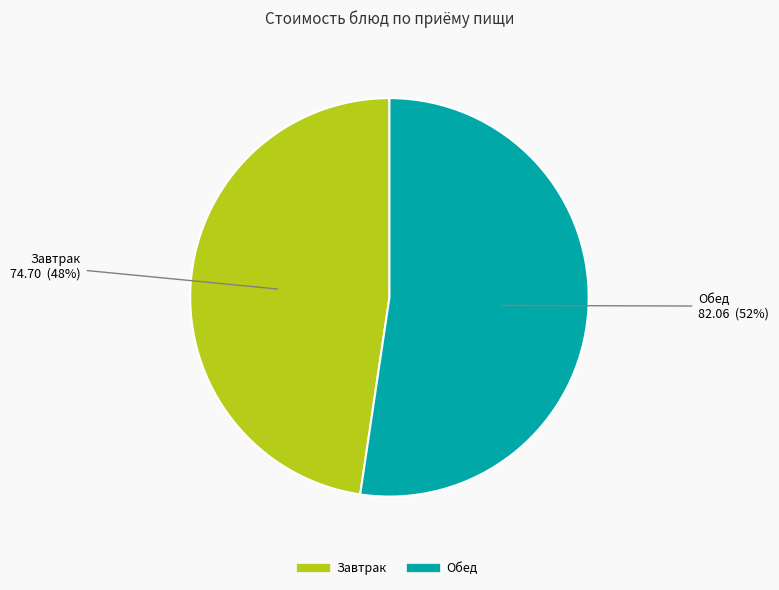

To the nearest percent, what is the average slice percentage?

50%